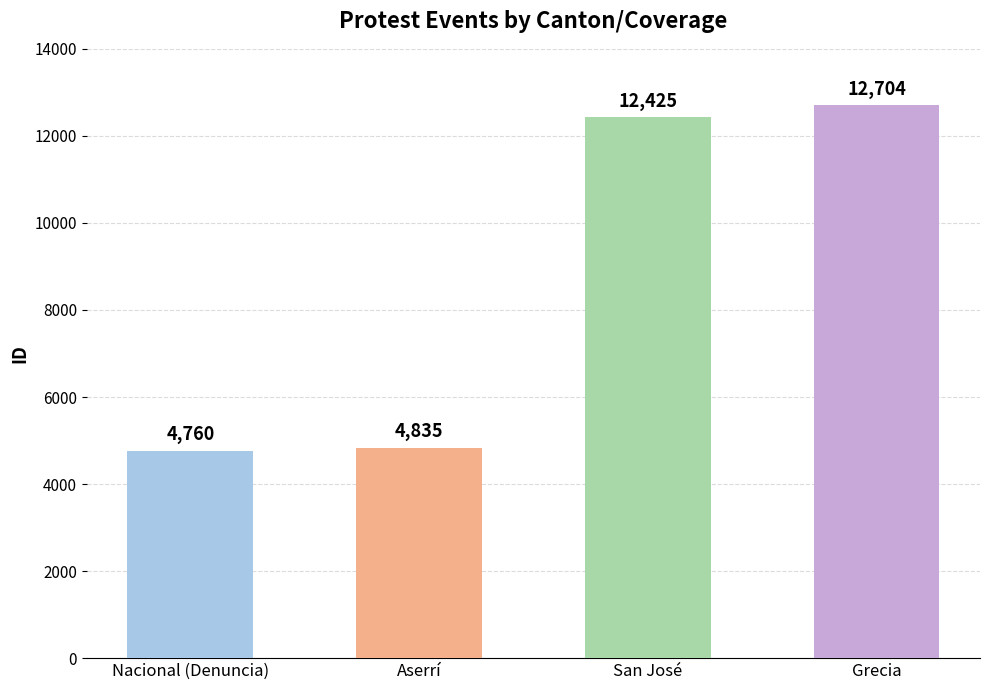

Rank the categories by value from highest to lowest.

Grecia, San José, Aserrí, Nacional (Denuncia)